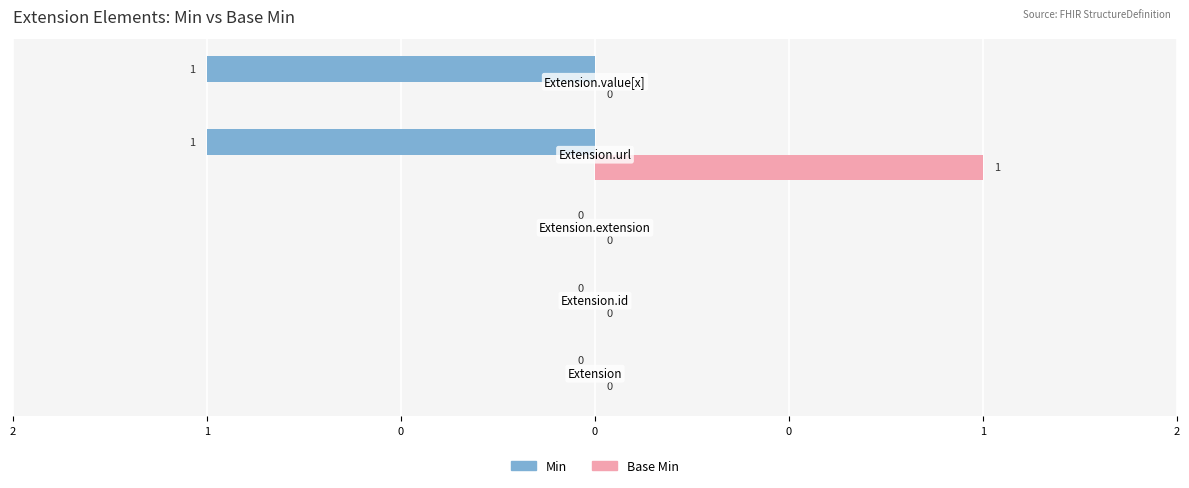

What are all the series names shown in the legend?

Min, Base Min